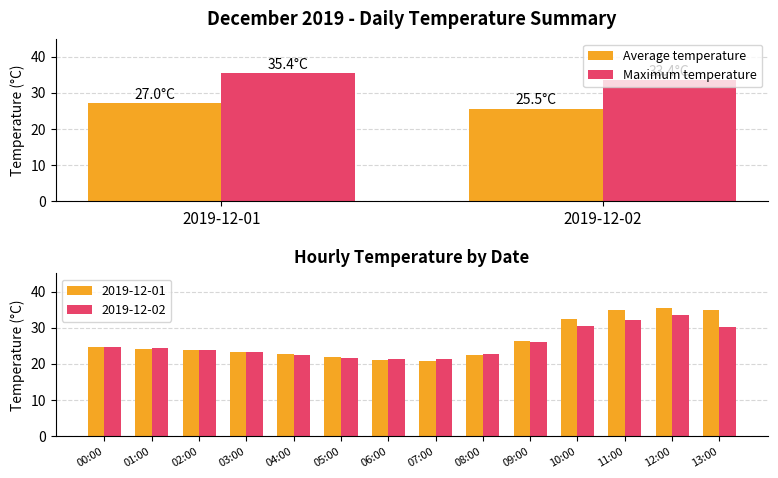

Which series has the widest spread of values?

Maximum temperature